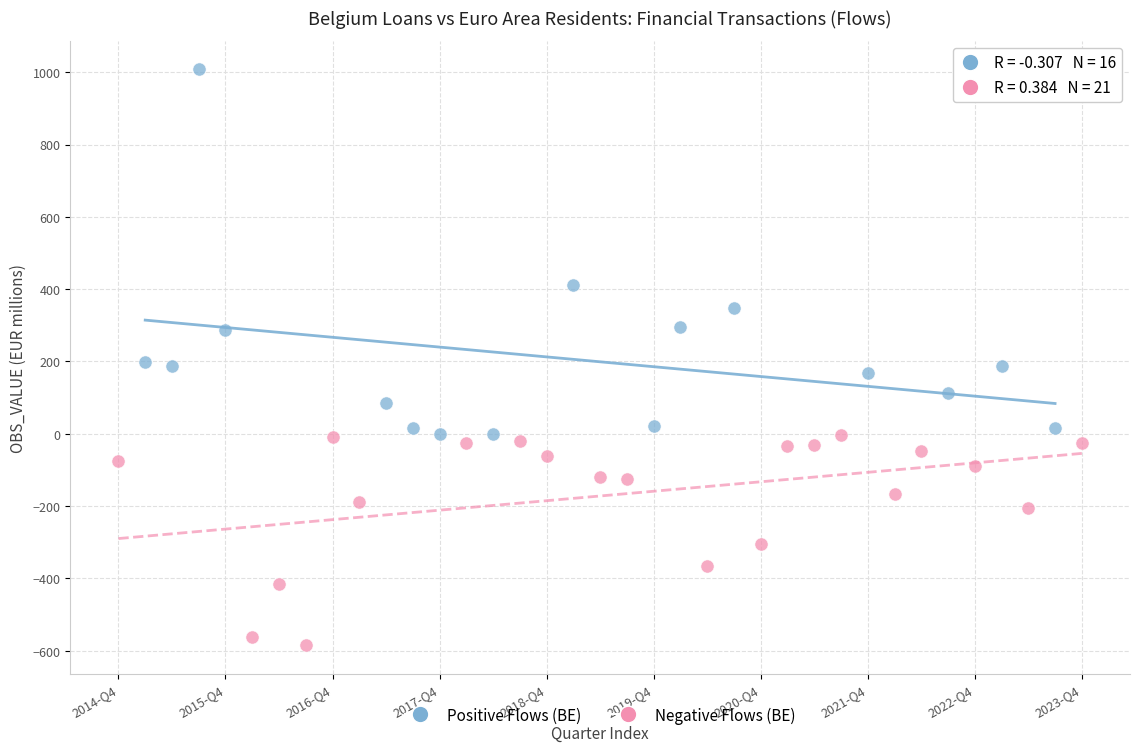

Which series contains the highest Y value?

Positive Flows (BE)